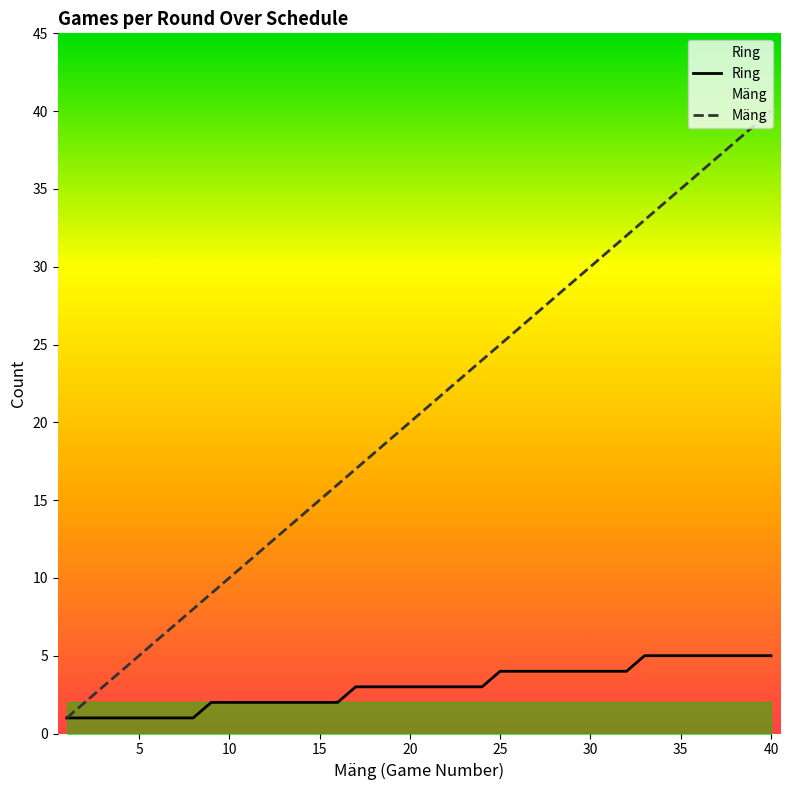

Which series has the largest range (max minus min)?

Mäng